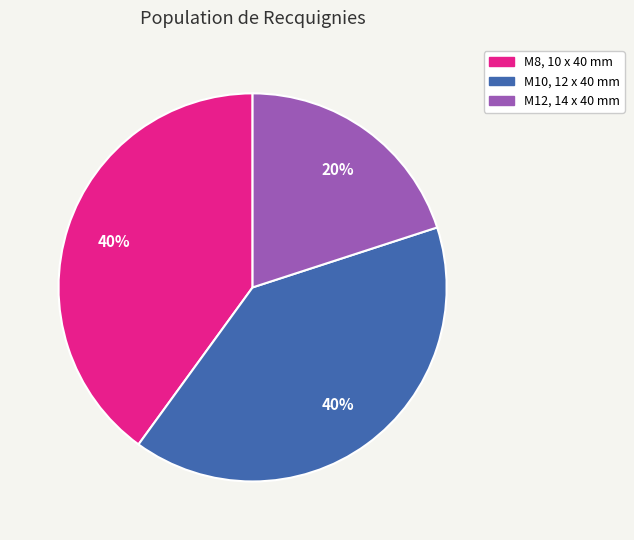

Do M8, 10 x 40 mm and M12, 14 x 40 mm together represent more than half of the pie?

Yes